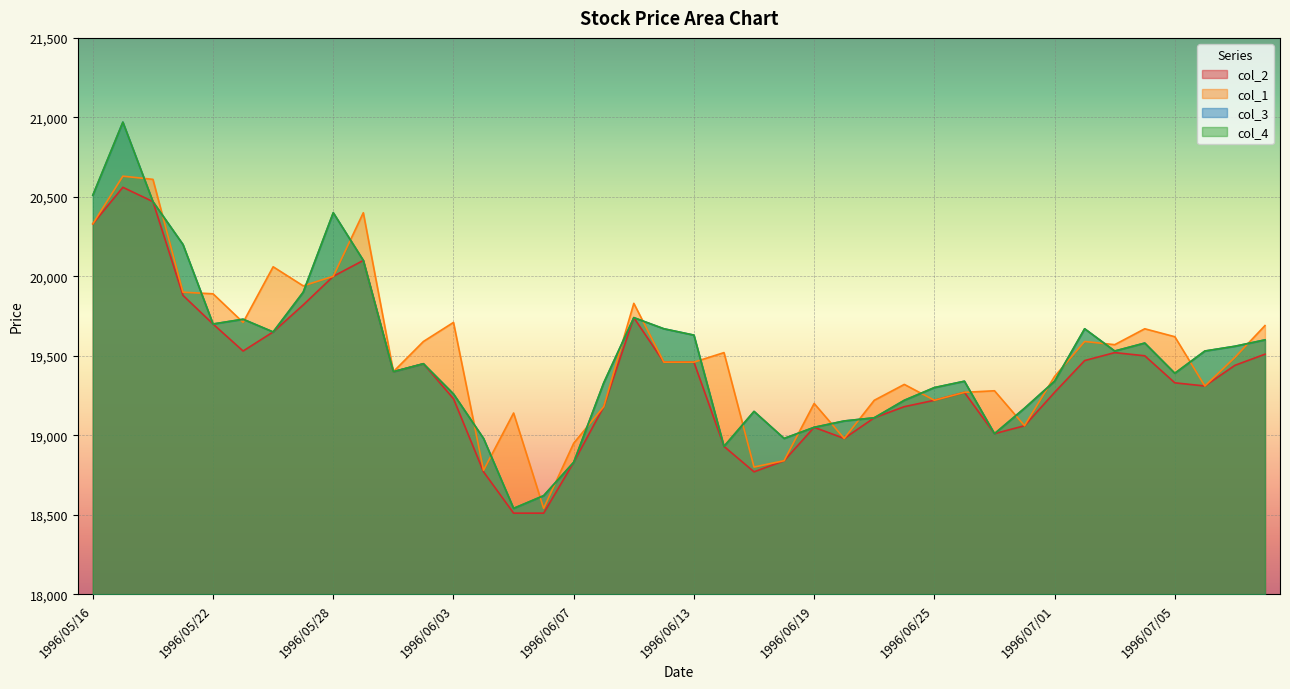

Which has a higher value, 1996/05/27 or 1996/06/10?

1996/05/27